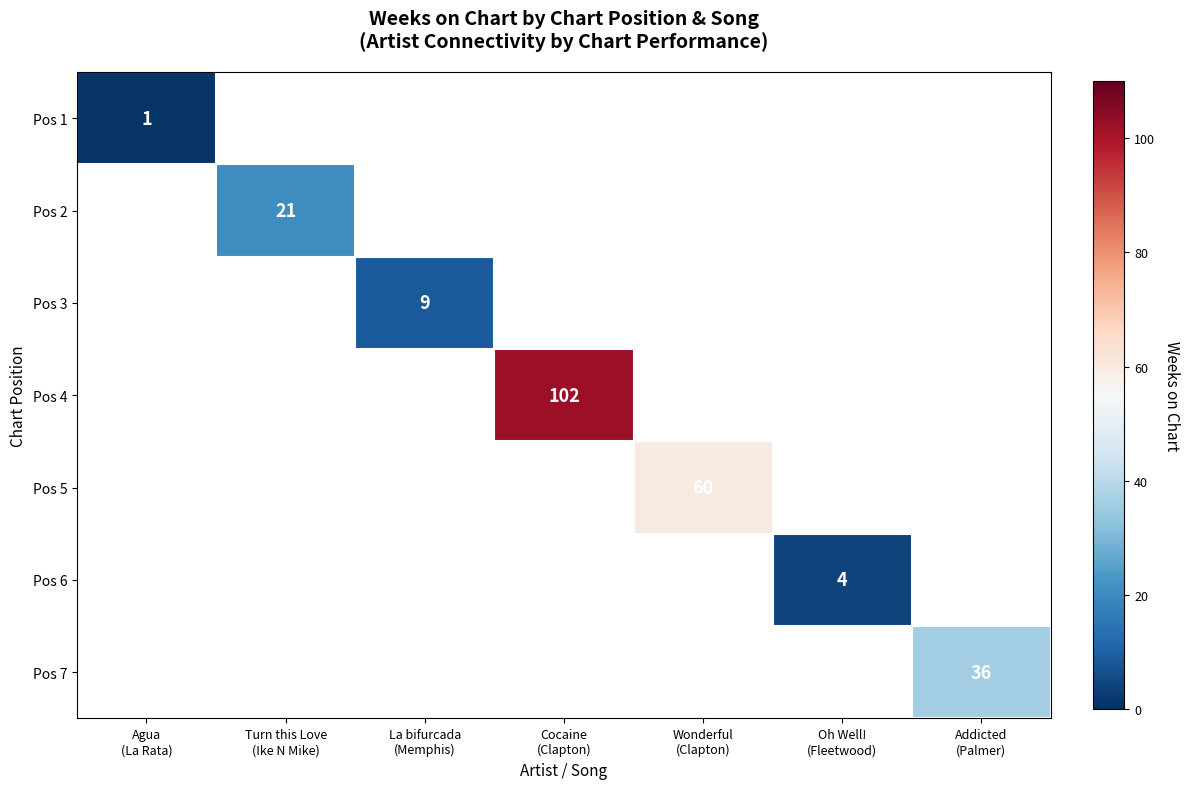

How many values in the Pos 7 series exceed 0?

1